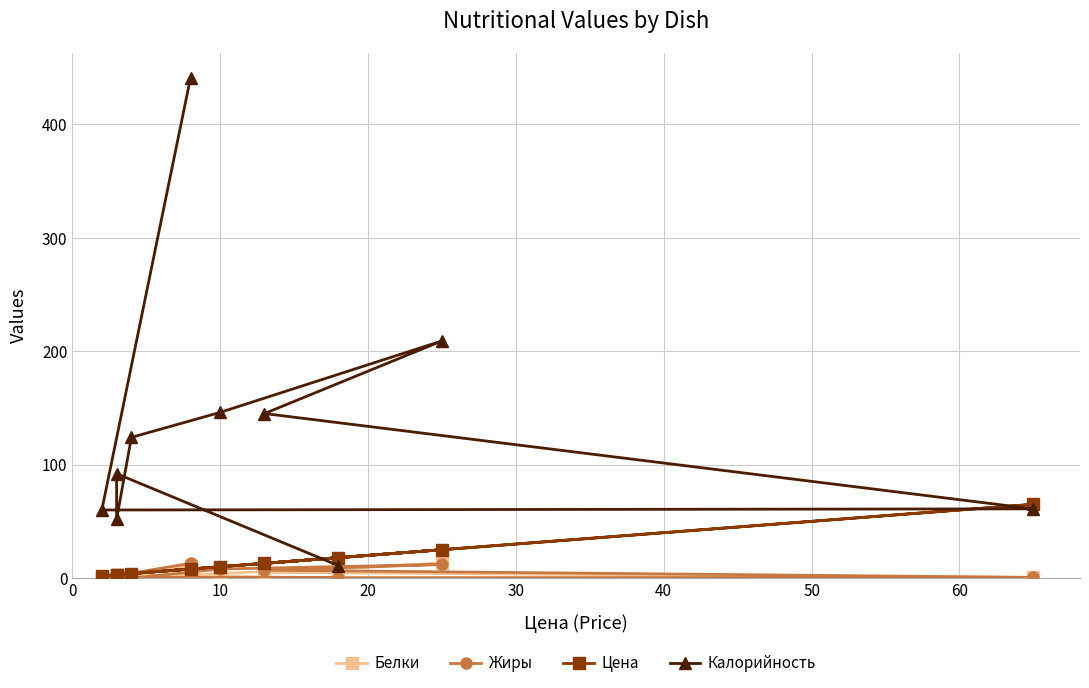

True or false: Калорийность and Жиры intersect in this chart.

False